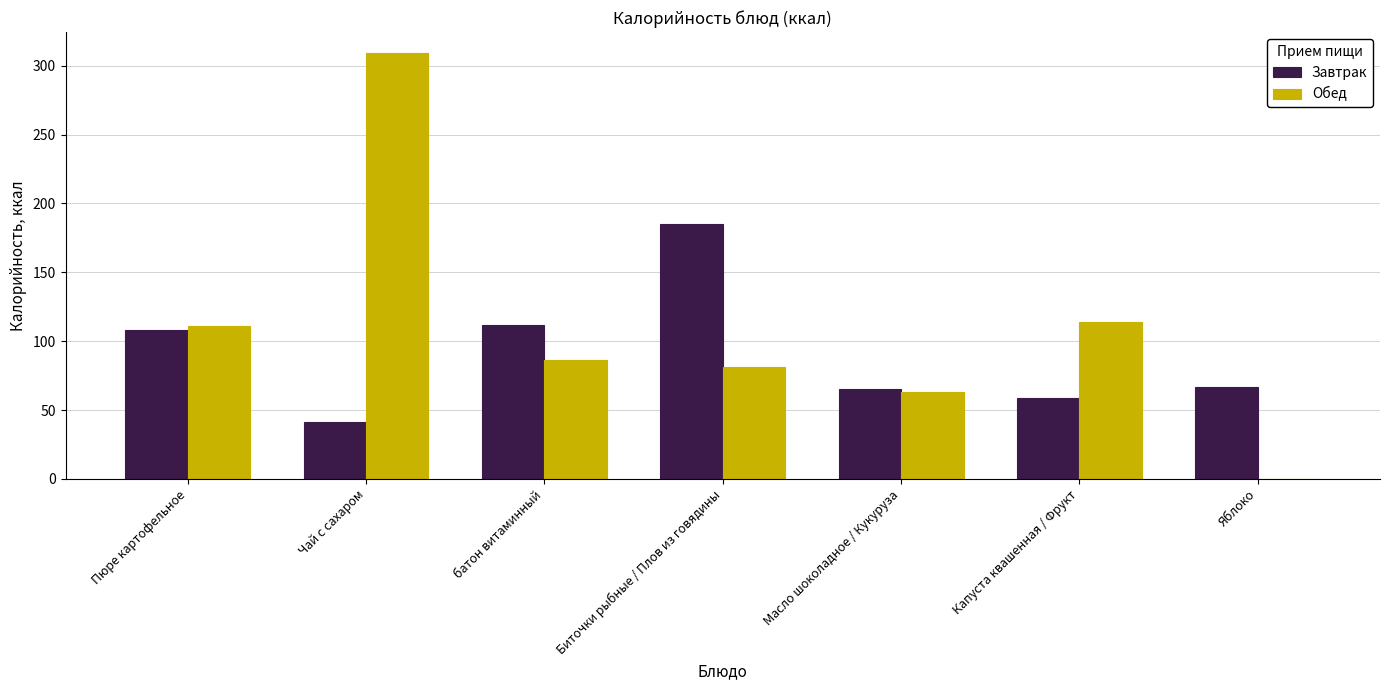

At which category is the sum across all series the highest?

Чай с сахаром